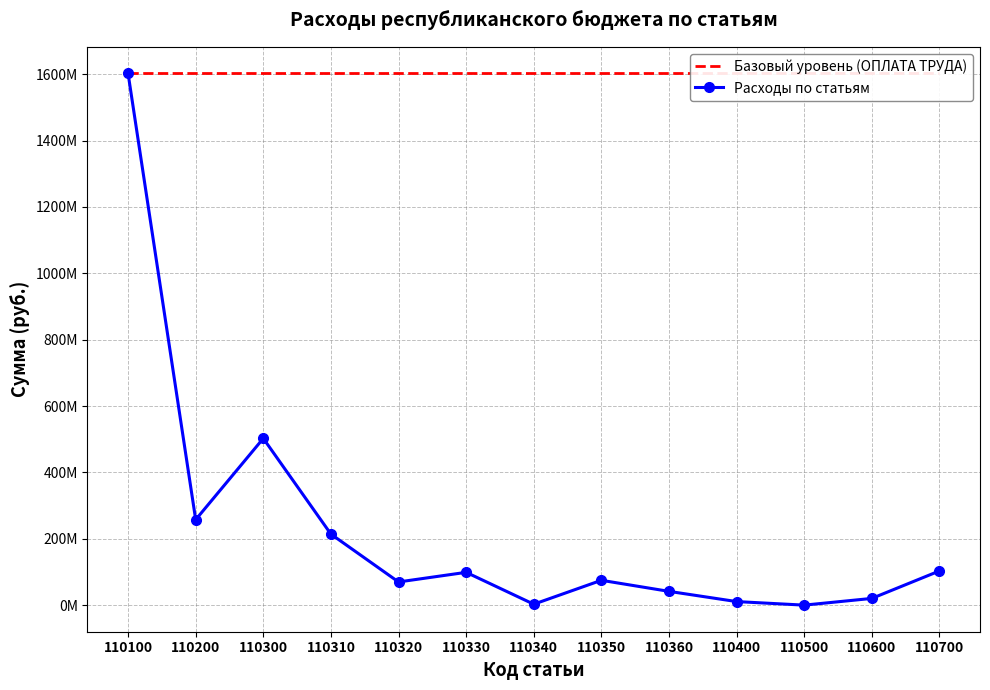

Rank the series by their average value, from lowest to highest.

Расходы по статьям, Базовый уровень (ОПЛАТА ТРУДА)